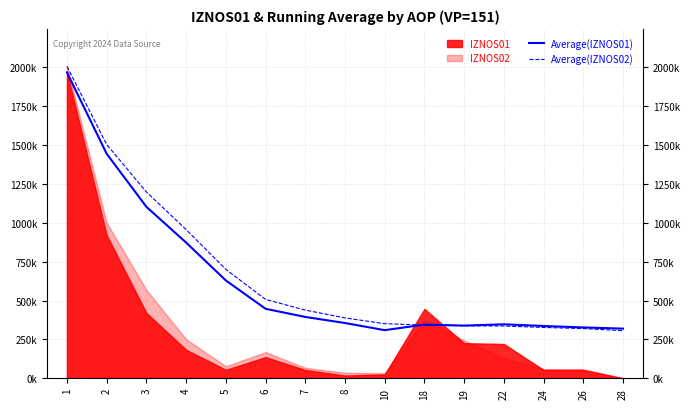

Read the Average(IZNOS02) value at 10.

351236.2